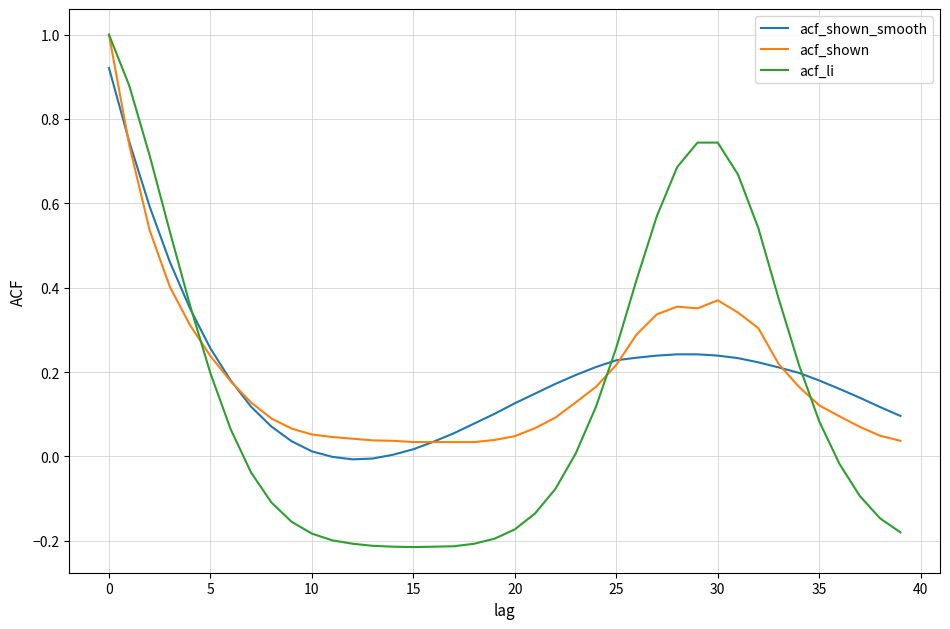

Which series has the widest spread of values?

acf_li